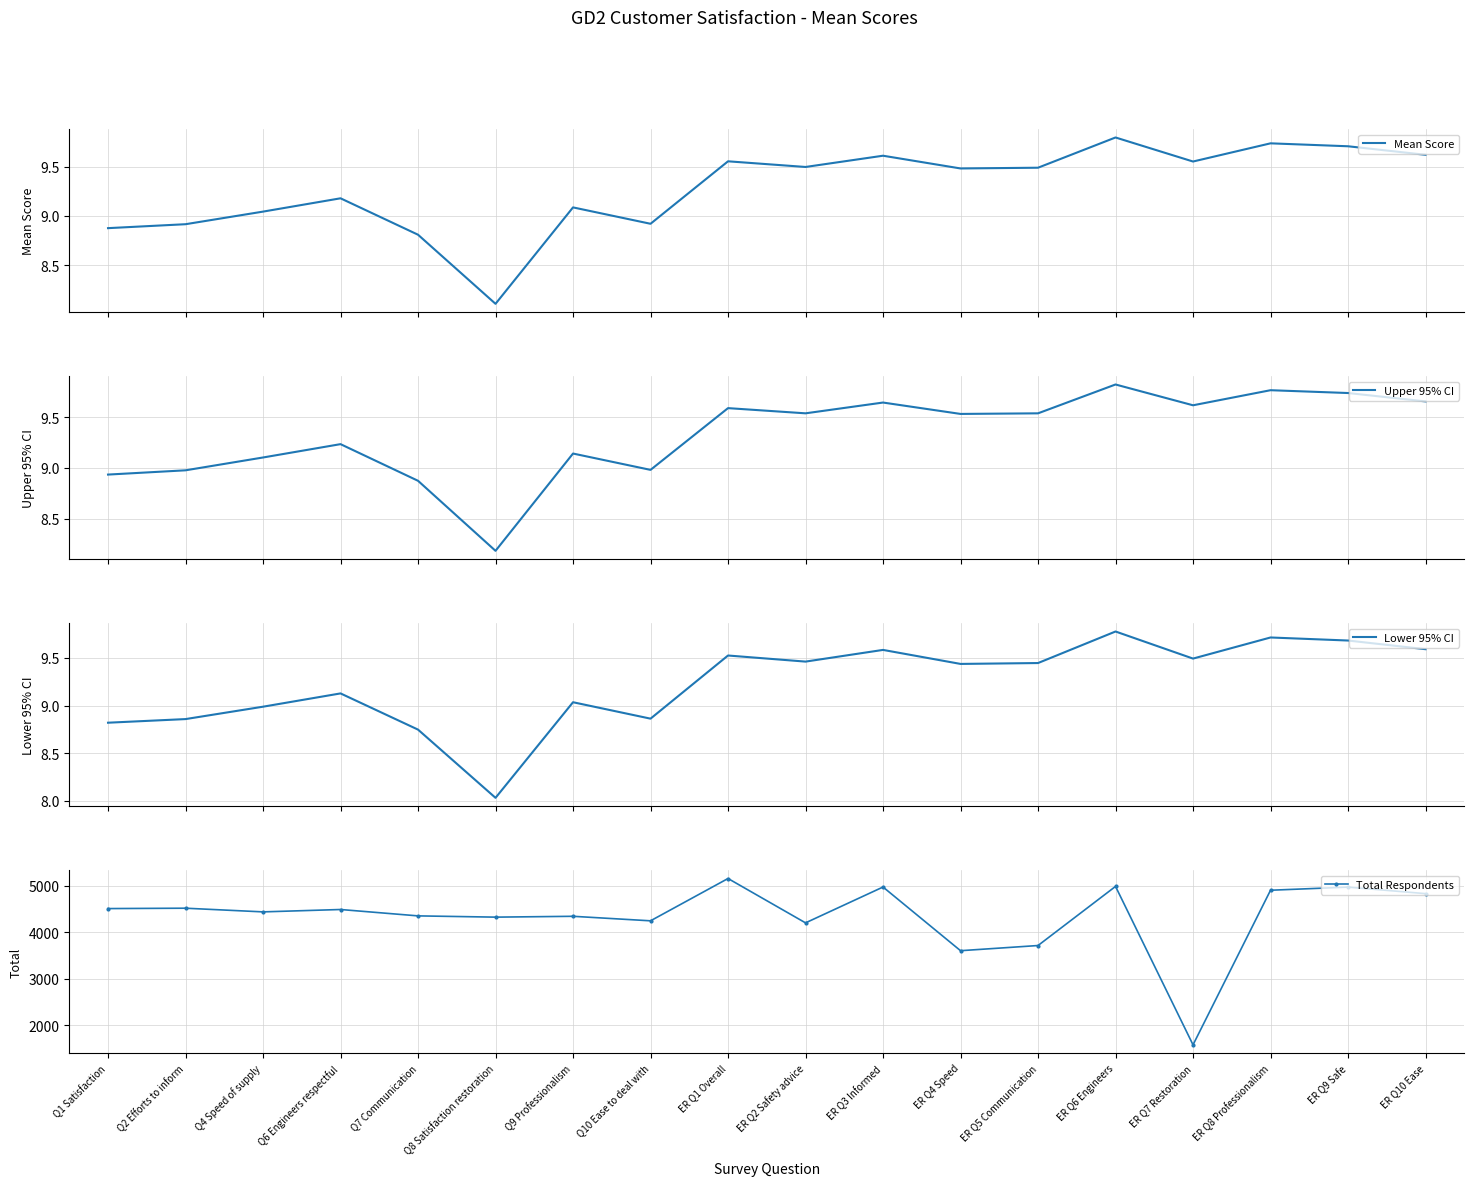

What is the sum of the Total Respondents values at ER Q10 Ease and Q1 Satisfaction?

9343